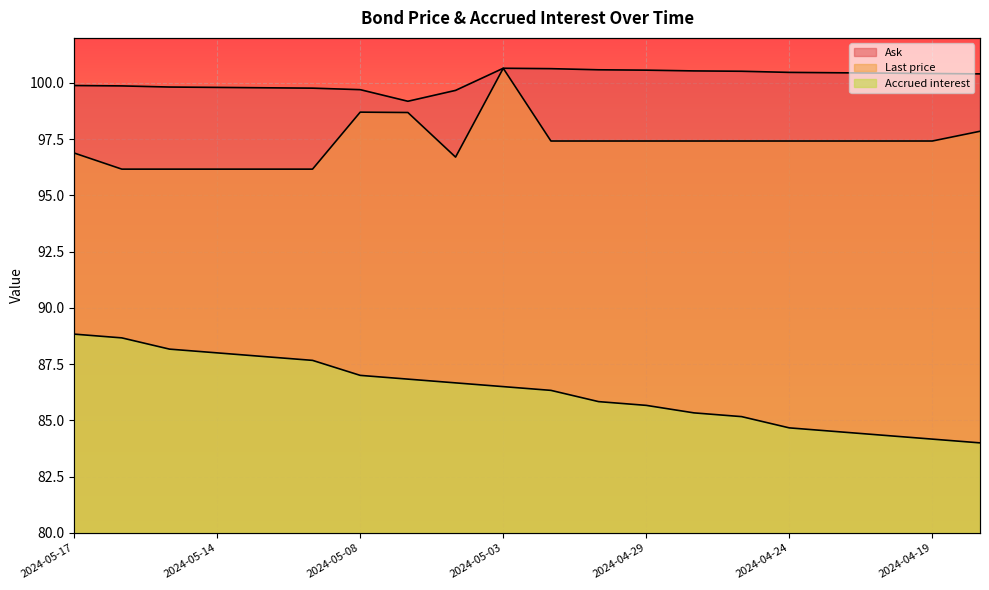

What is the difference between the Accrued interest values at 2024-05-13 and 2024-04-23?

3.3